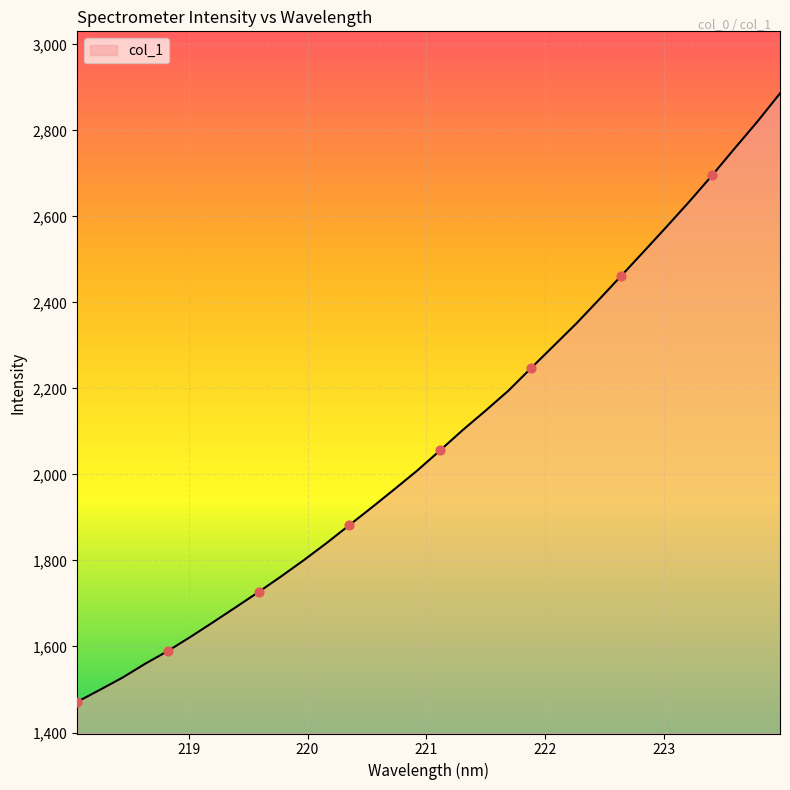

What is the minimum value shown in the chart?

1471.3